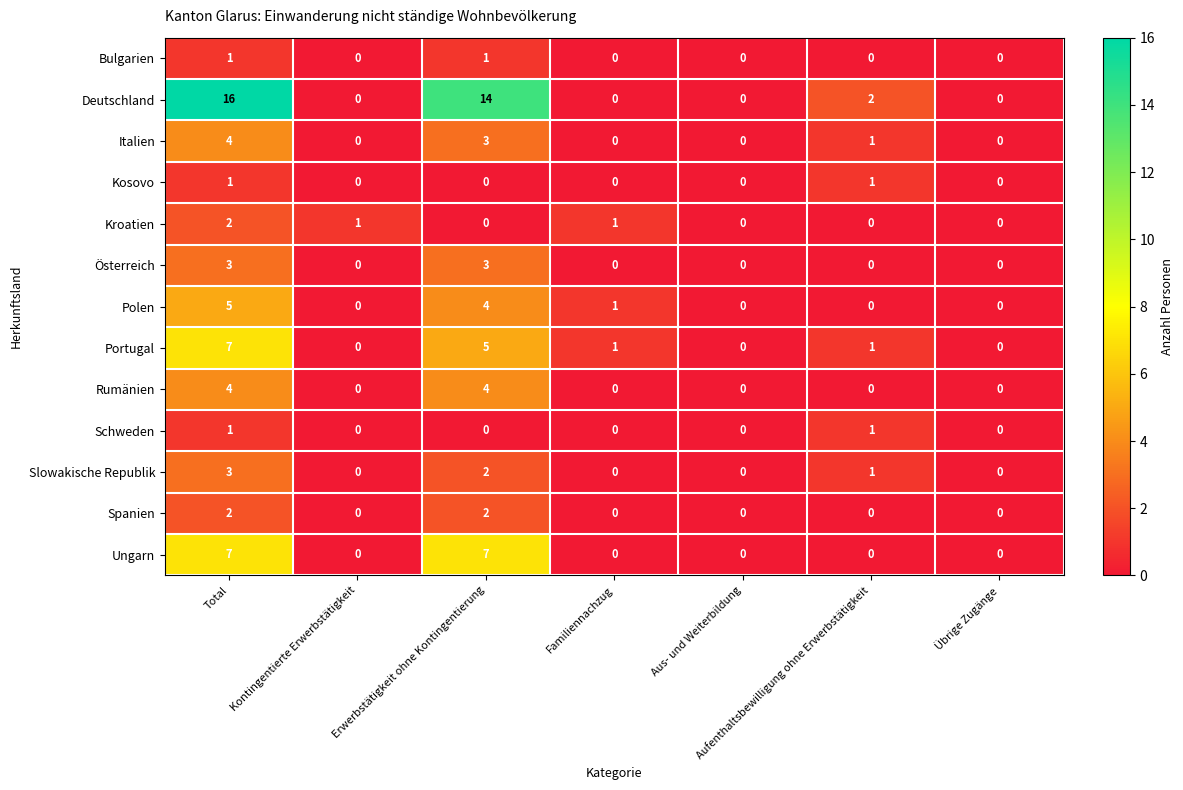

The value of Kroatien at Aufenthaltsbewilligung ohne Erwerbstätigkeit is -1. True or false?

False